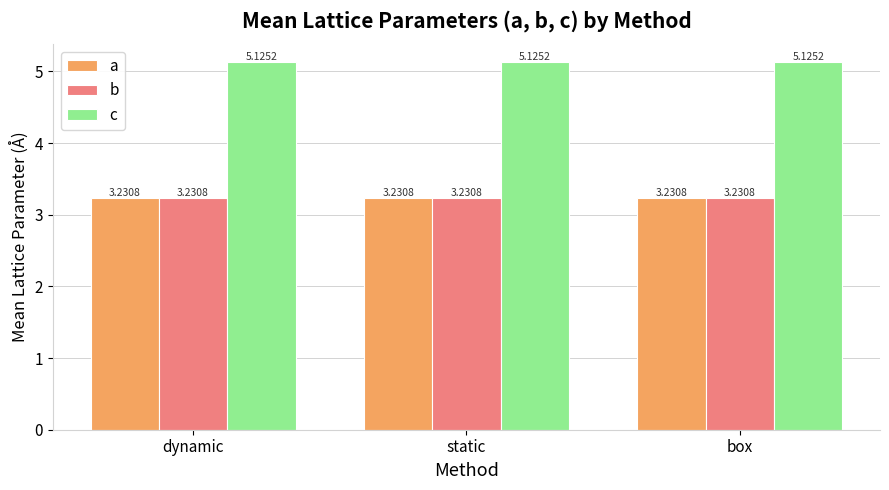

What are all the series names shown in the legend?

a, b, c